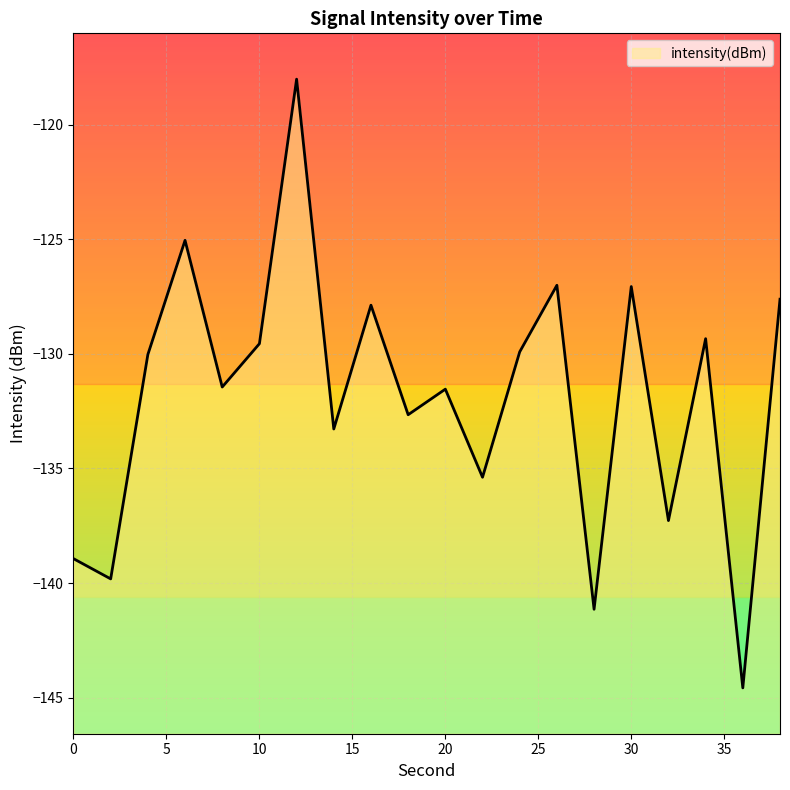

Which category has the lowest value across all series?

36